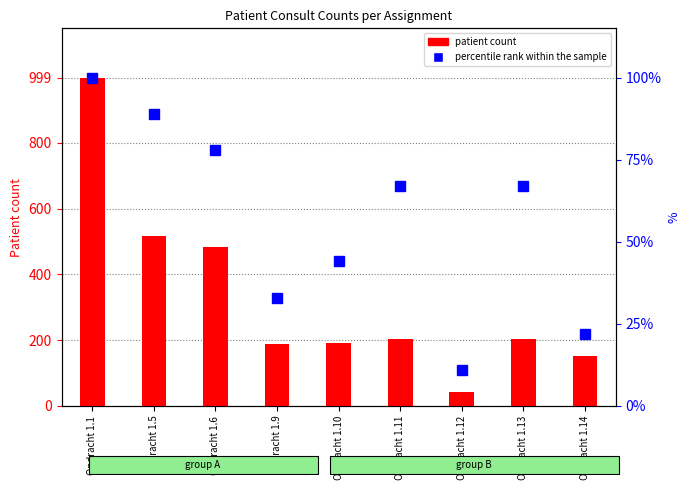

Which has a higher value, Opdracht 1.9 or Opdracht 1.13?

Opdracht 1.13